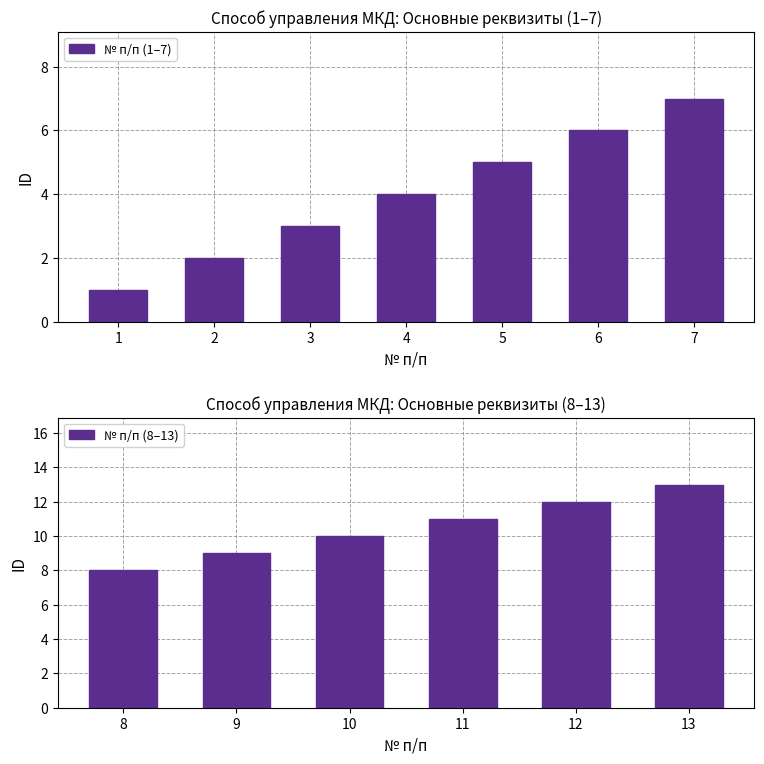

Is it true that the value at 10 is 10?

True